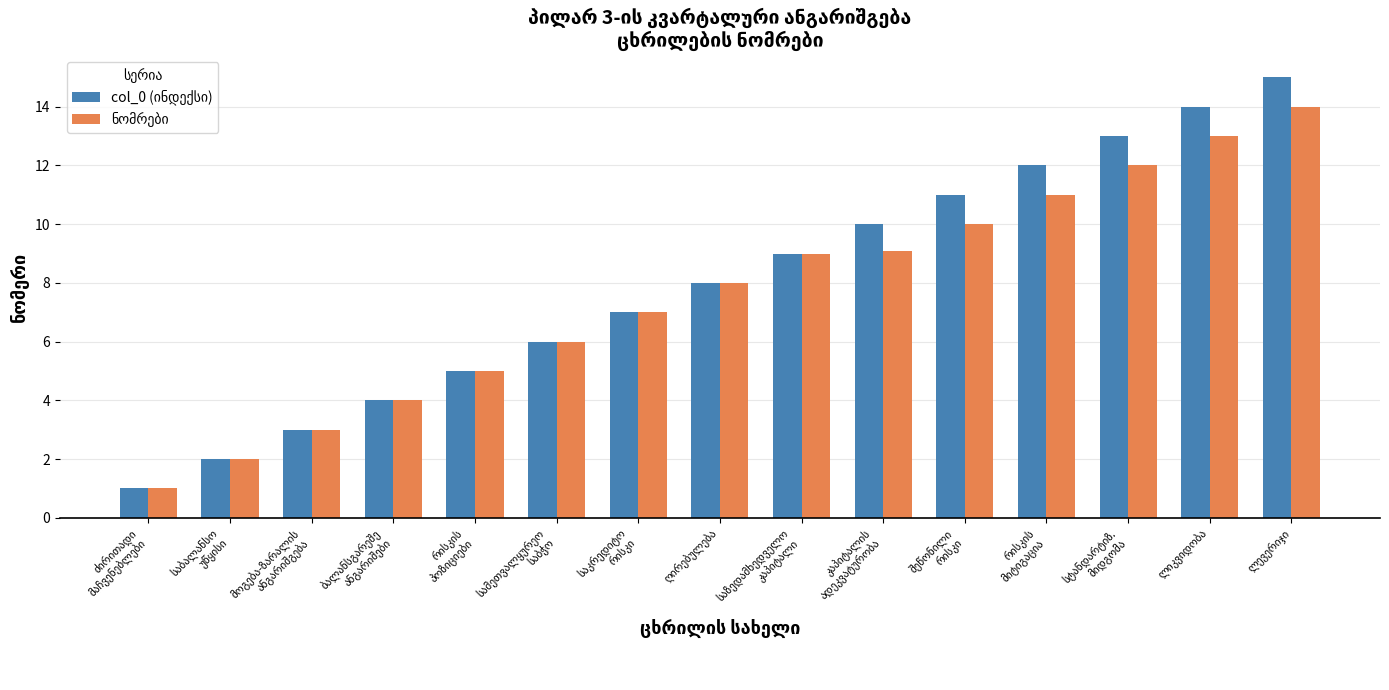

What is the smallest value displayed?

1.0